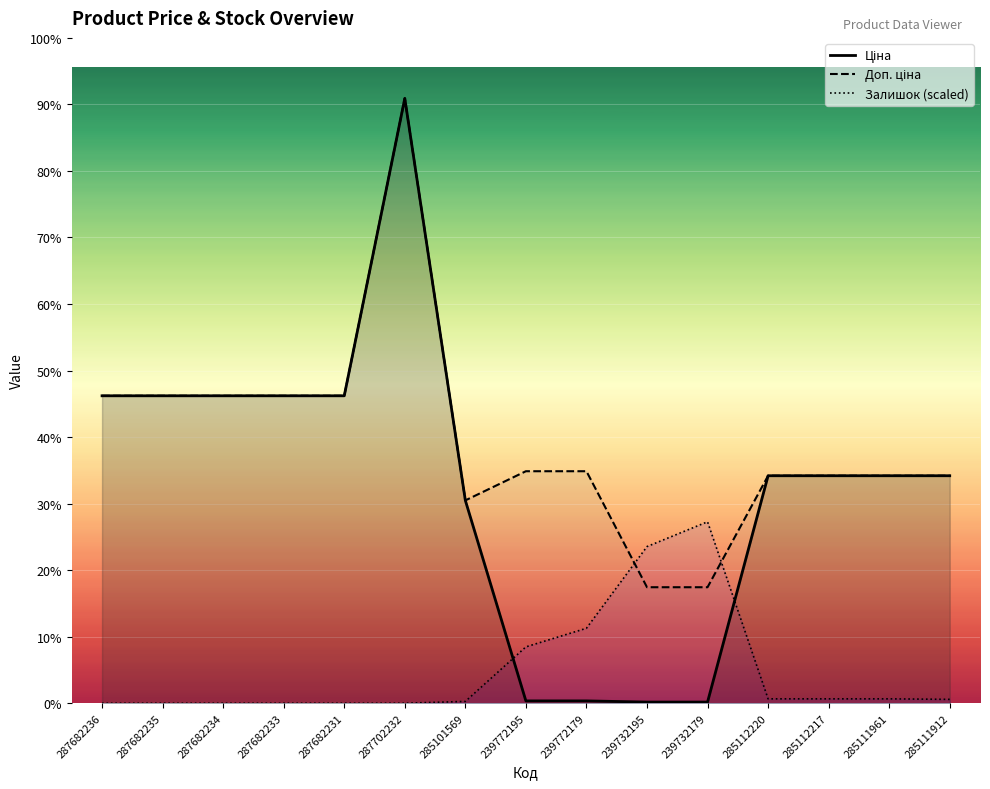

How many lines are shown in the chart?

3